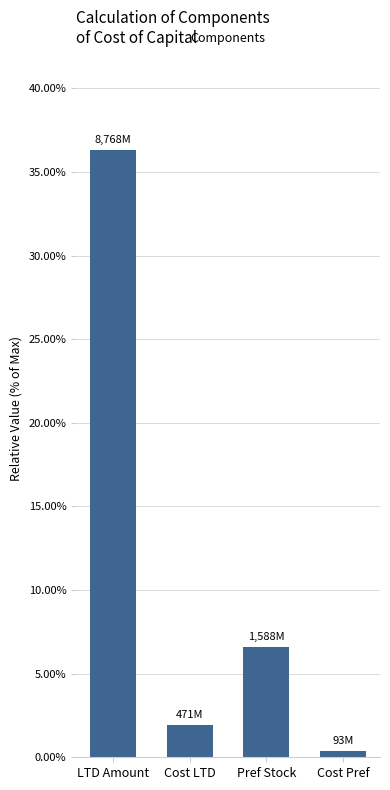

List the labels in order of value, largest first.

LTD Amount, Pref Stock, Cost LTD, Cost Pref